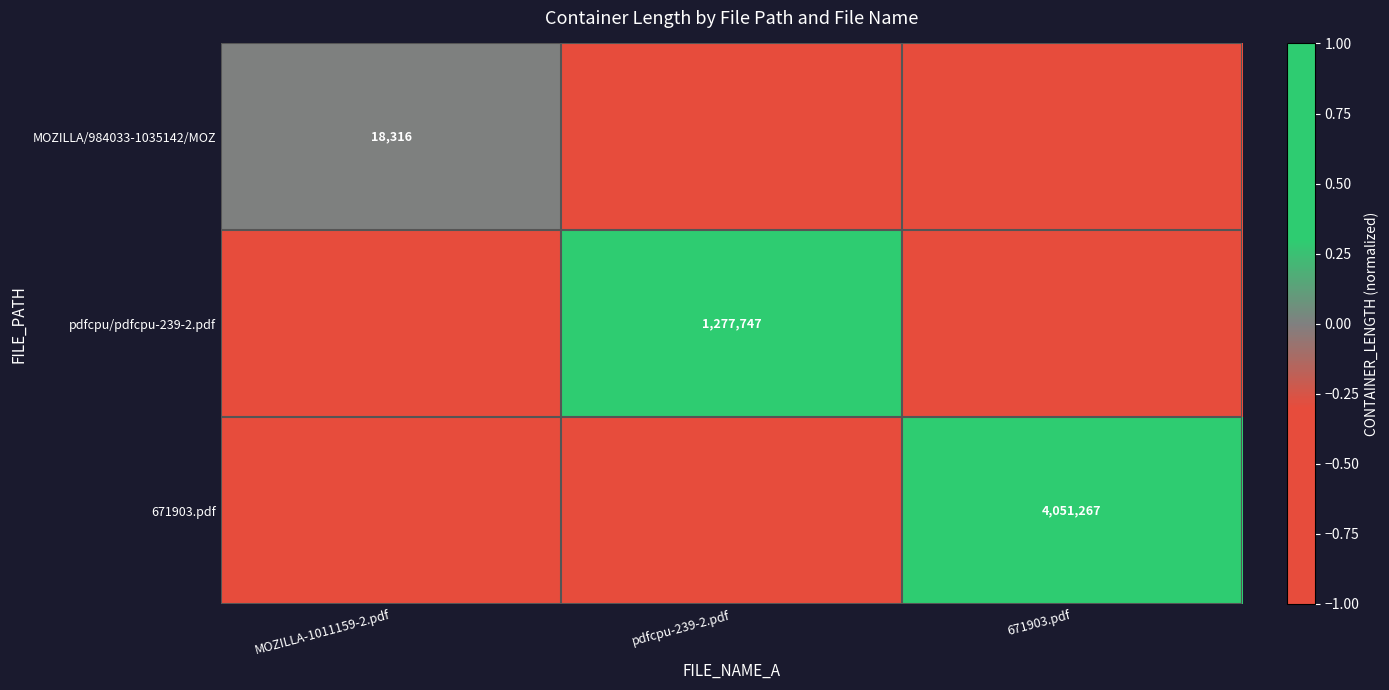

How many distinct data groups are displayed?

3